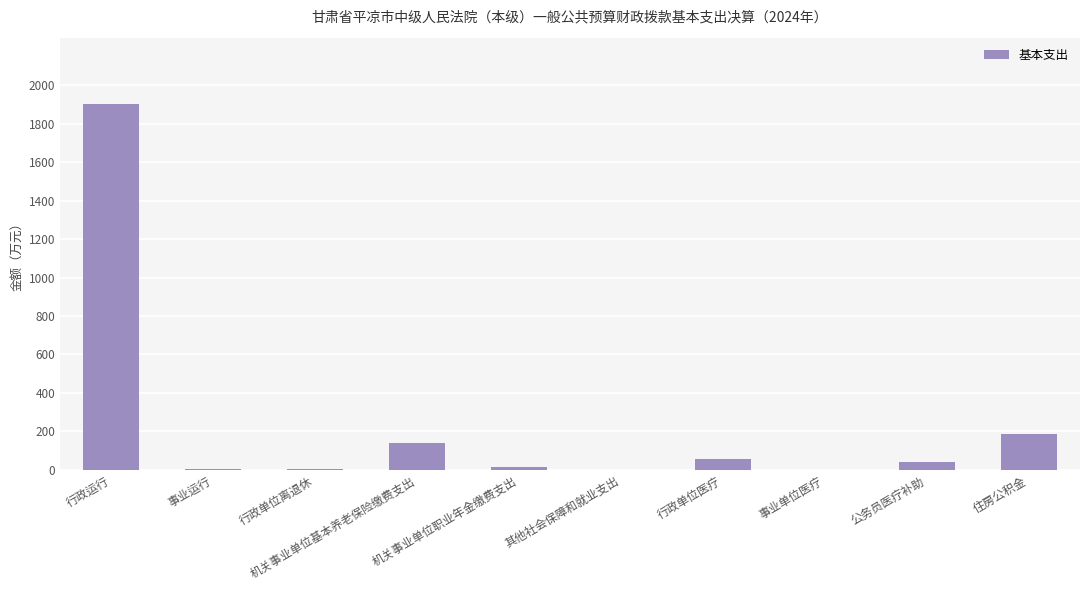

What is the maximum value shown in the chart?

1904.3